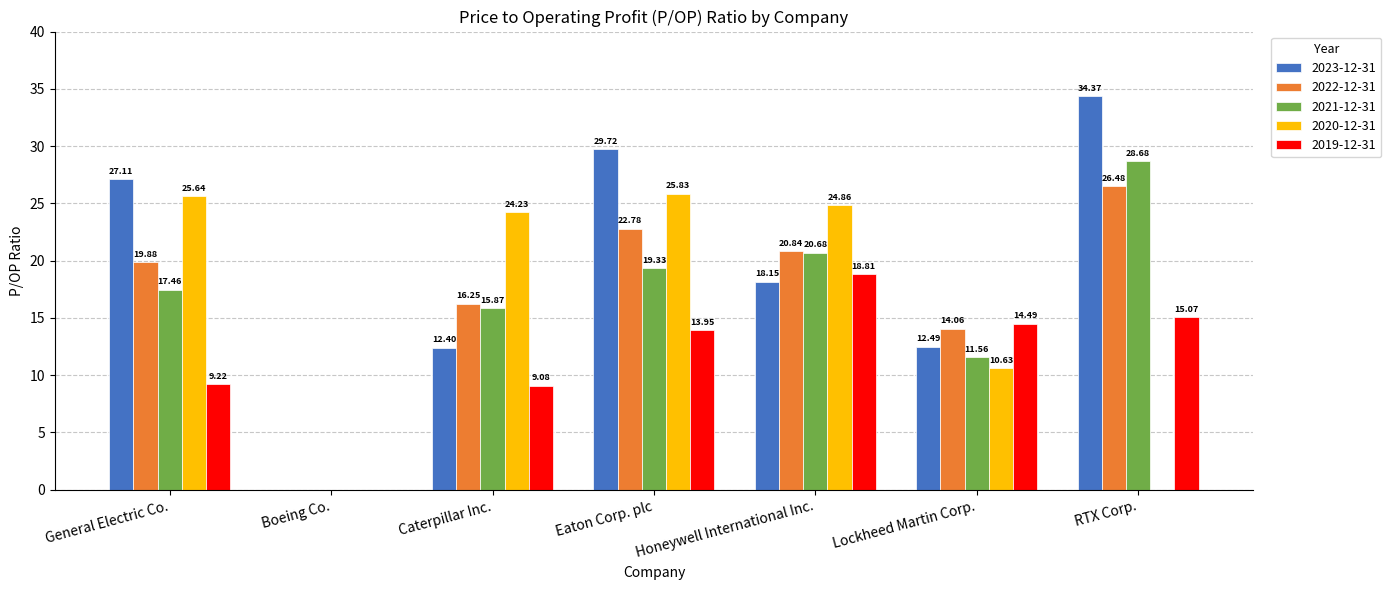

Between Honeywell International Inc. and RTX Corp., which series saw the biggest shift?

2020-12-31